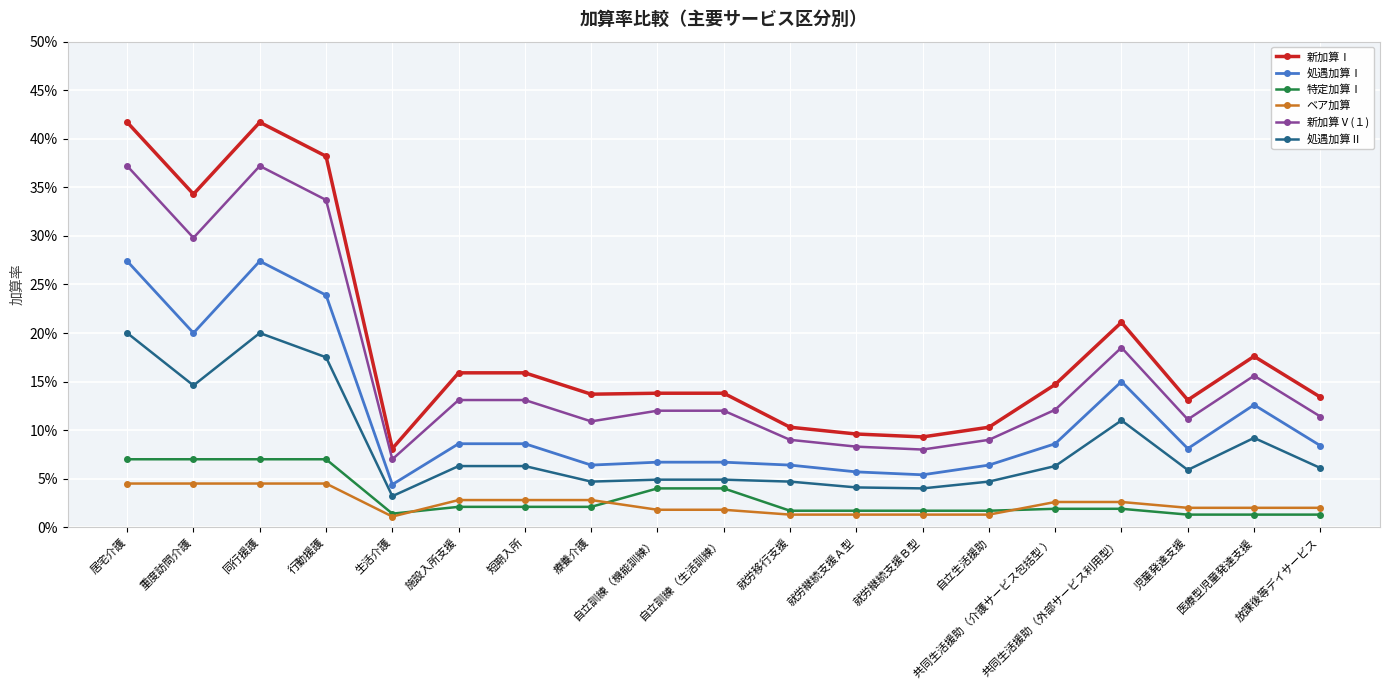

The value of 処遇加算Ⅰ at 自立生活援助 is 0.1. True or false?

True